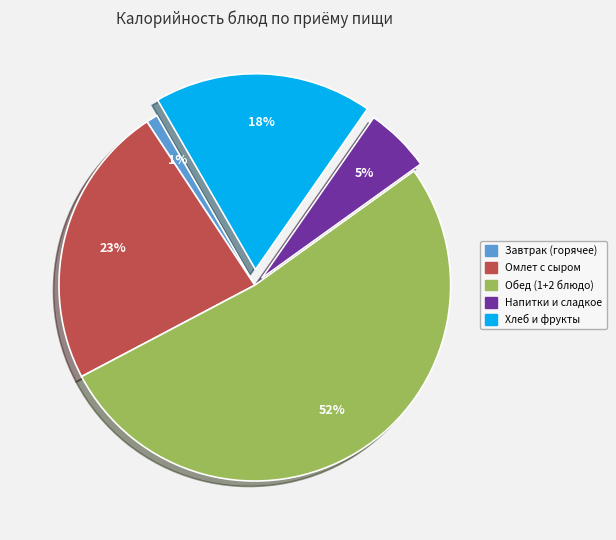

To the nearest percent, what is the average slice percentage?

20%